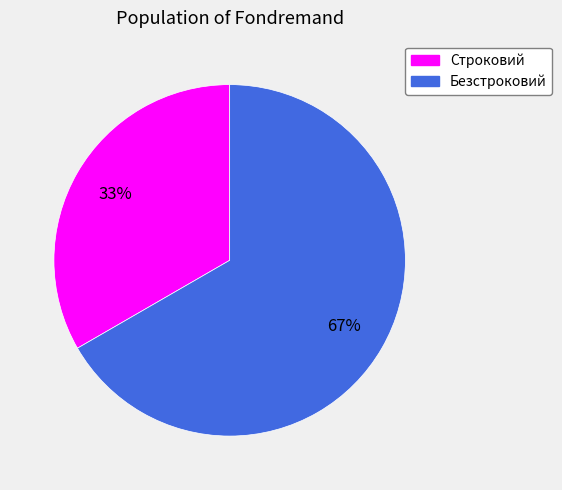

To the nearest percent, what percentage of the pie is Безстроковий?

67%